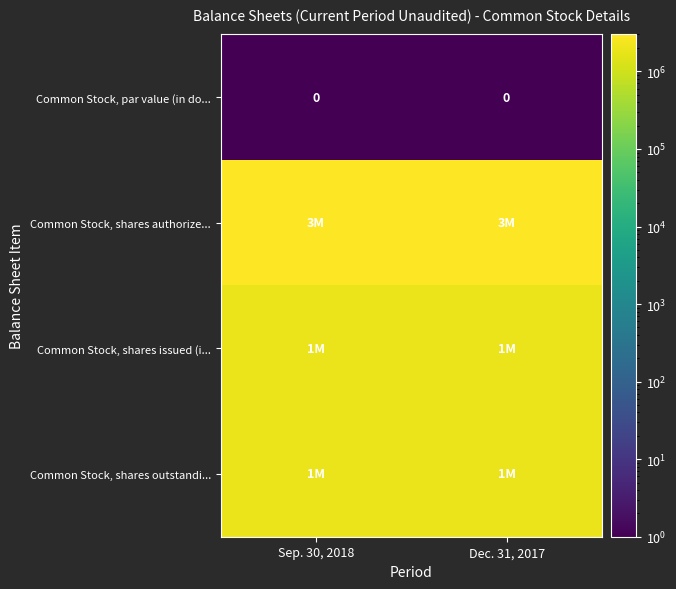

Rank the series by their maximum value, from highest to lowest.

Common Stock, shares authorize..., Common Stock, shares issued (i..., Common Stock, shares outstandi..., Common Stock, par value (in do...